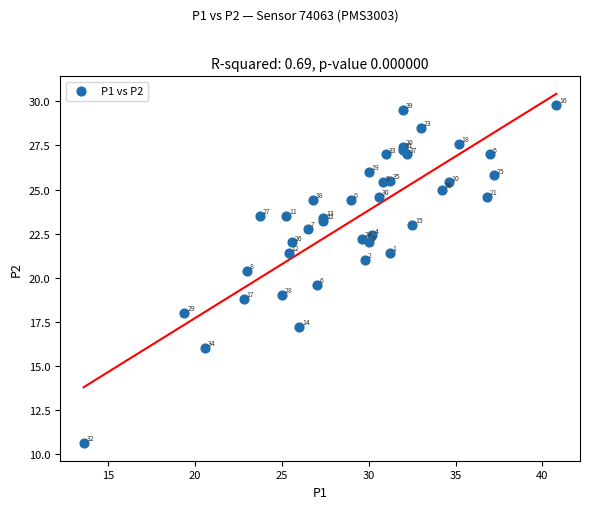

What Y value in the scatter plot is closest to 20?

19.6